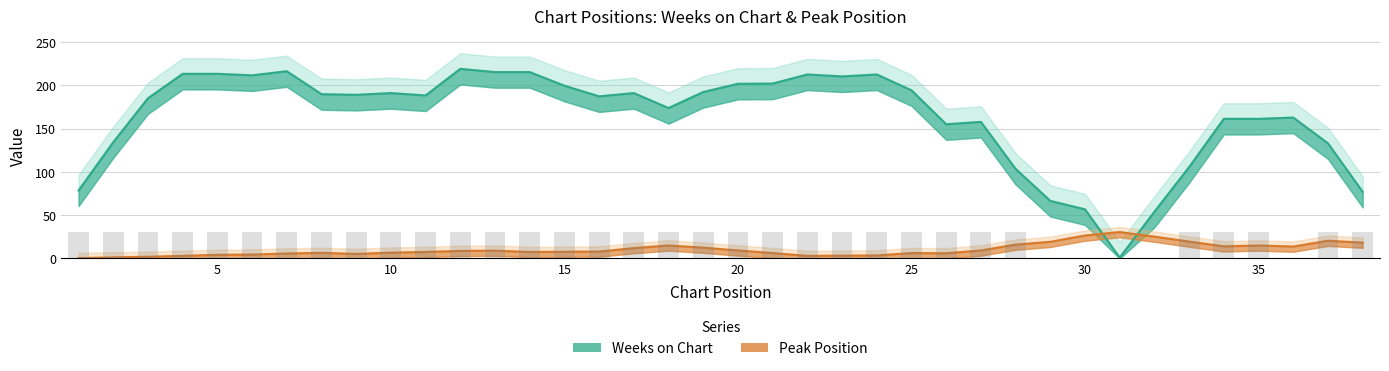

What is the value of the Peak Position bar at the 25th from the left?

6.2